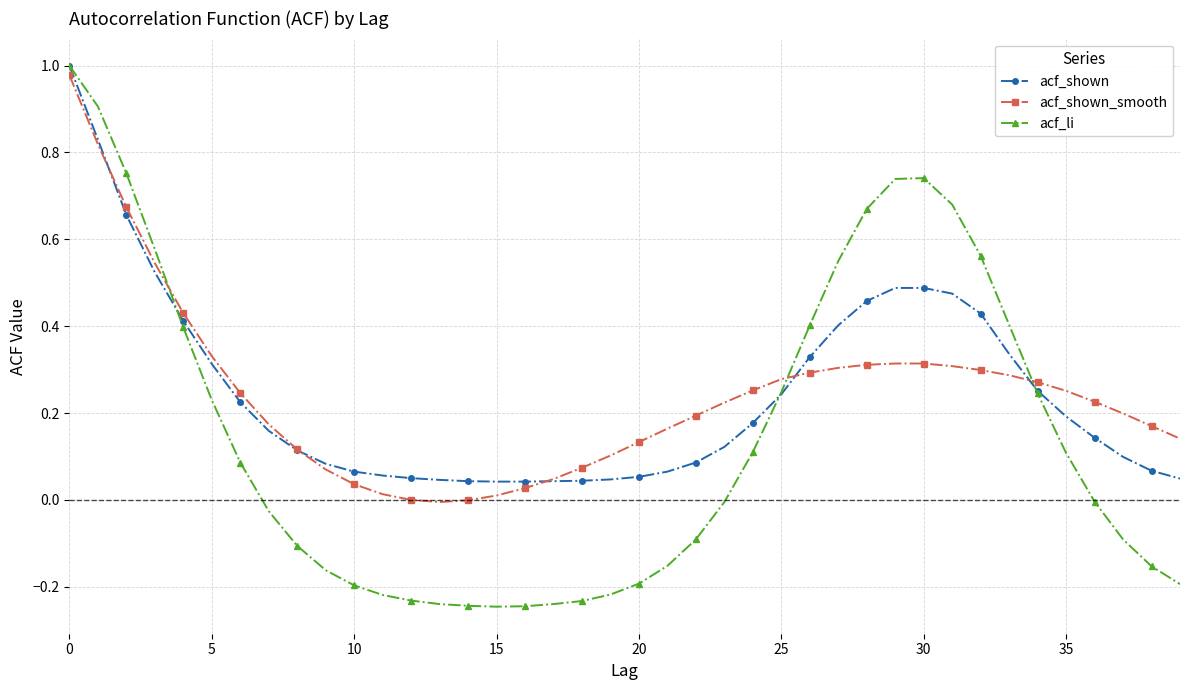

Which series has the largest range (max minus min)?

acf_li